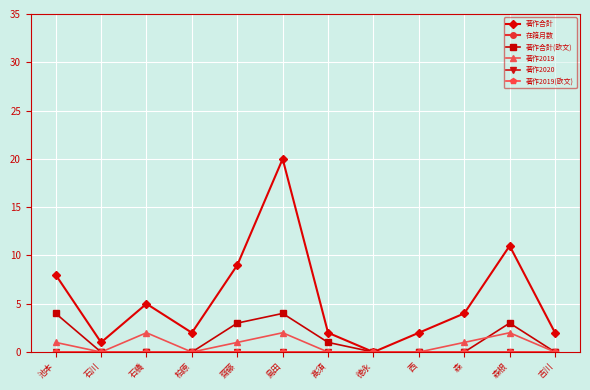

Between 髙須 and 島田, which is larger?

島田